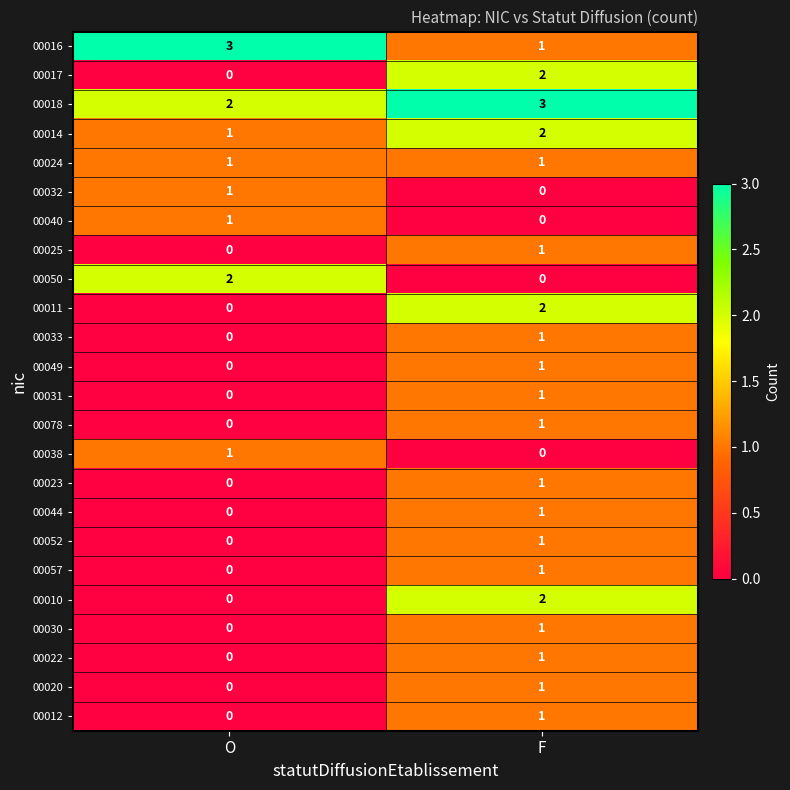

What value does the 00018 series have at F?

3